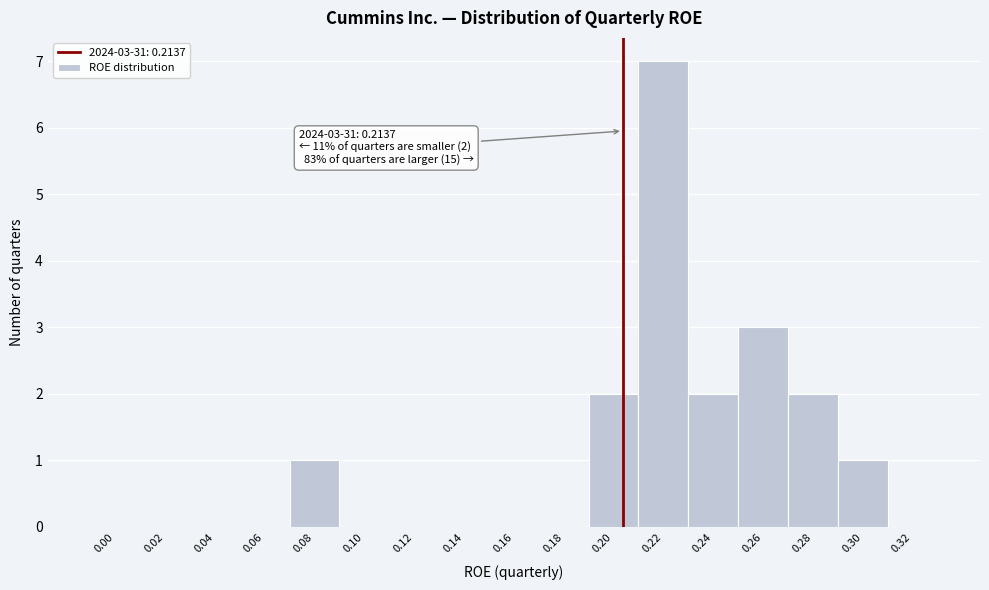

Reading left to right, list all the values displayed in this chart.

0.00=0	0.02=0	0.04=0	0.06=0	0.08=1	0.10=0	0.12=0	0.14=0	0.16=0	0.18=0	0.20=2	0.22=7	0.24=2	0.26=3	0.28=2	0.30=1	0.32=0